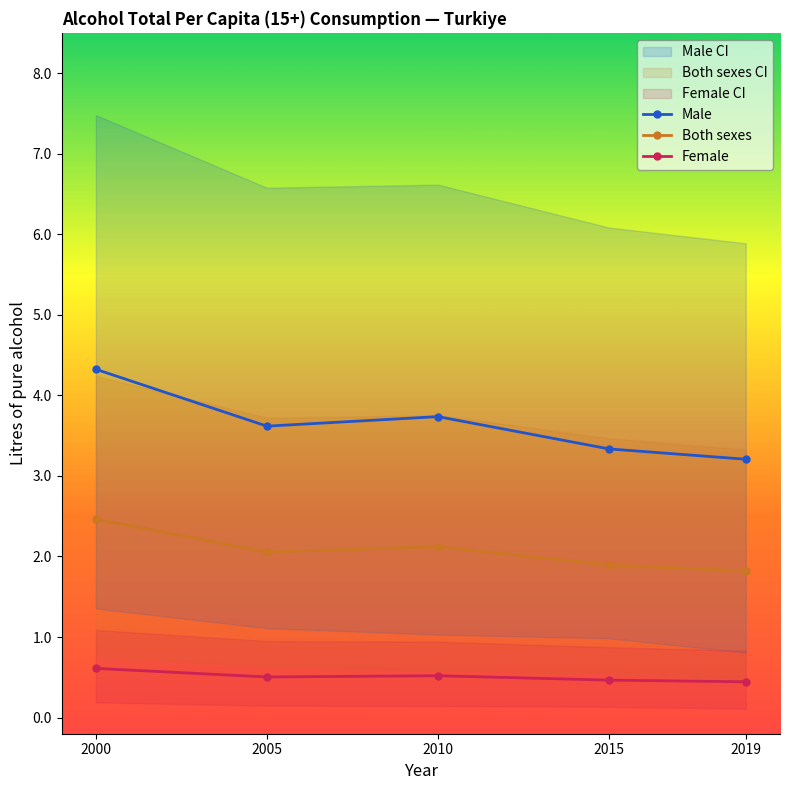

What is the value of the Male point at the 2nd from the left?

3.6